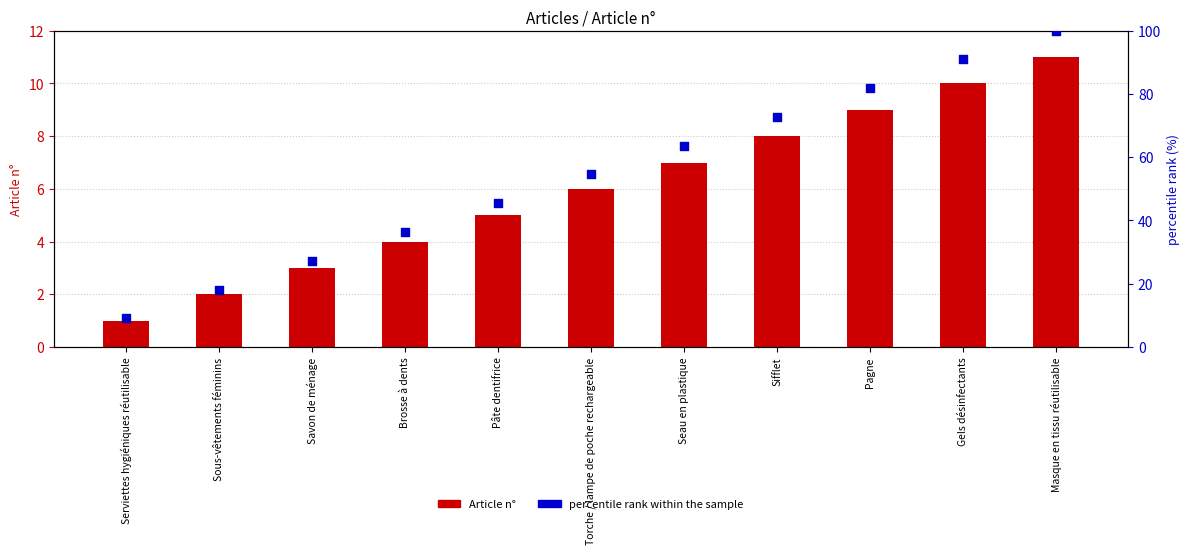

What is the total value across all series at Torche / lampe de poche rechargeable?

60.5